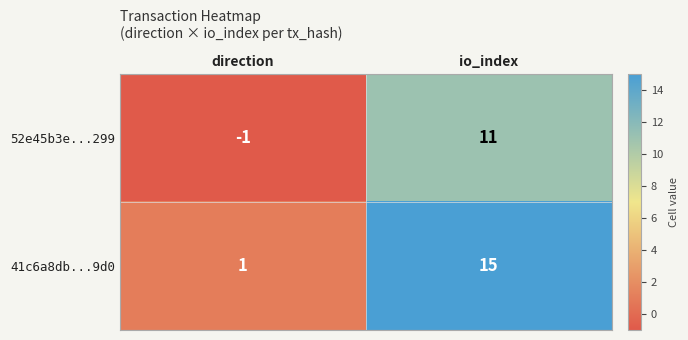

At which label does 41c6a8db...9d0 reach its minimum?

direction